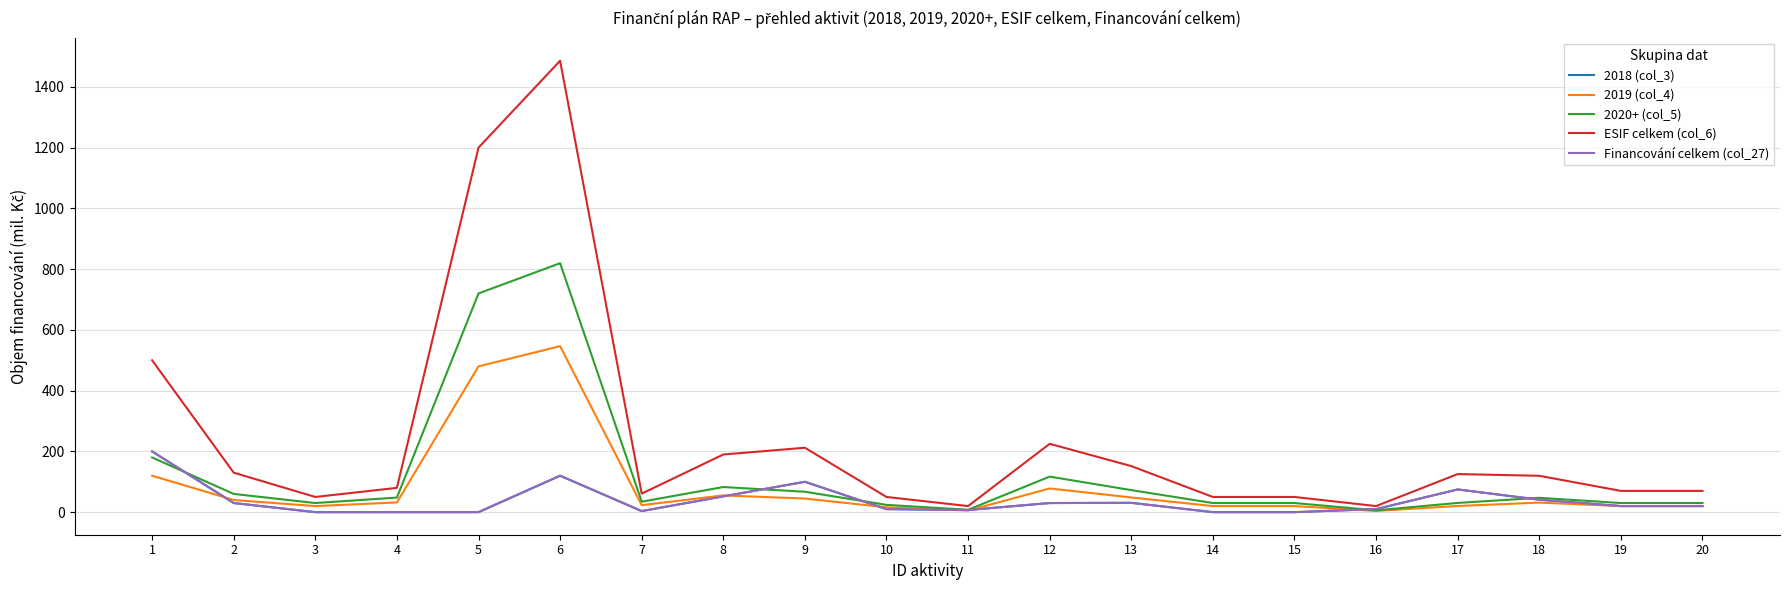

What is the difference between the maximum and minimum values in the ESIF celkem (col_6) series?

1466.0